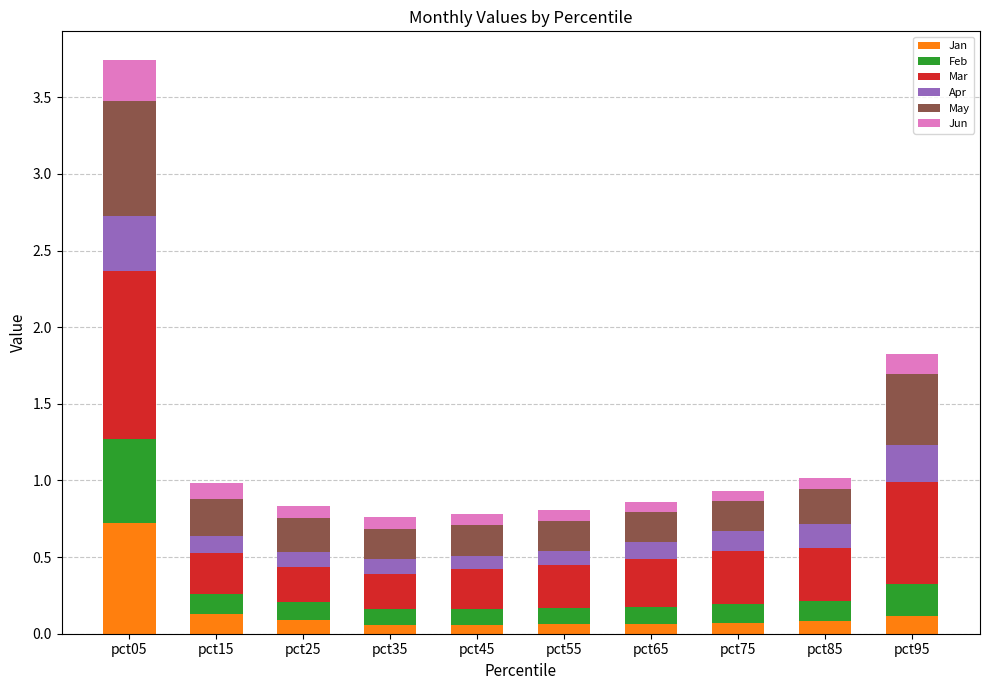

At which category is the sum across all series the highest?

pct05